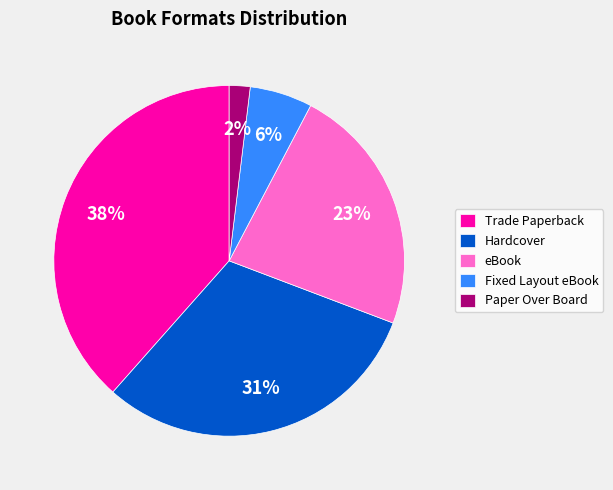

Does any single category account for the majority?

No